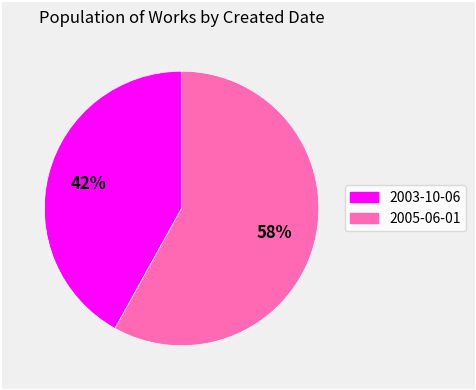

Is the sum of 2005-06-01 and 2003-10-06 greater than half?

Yes